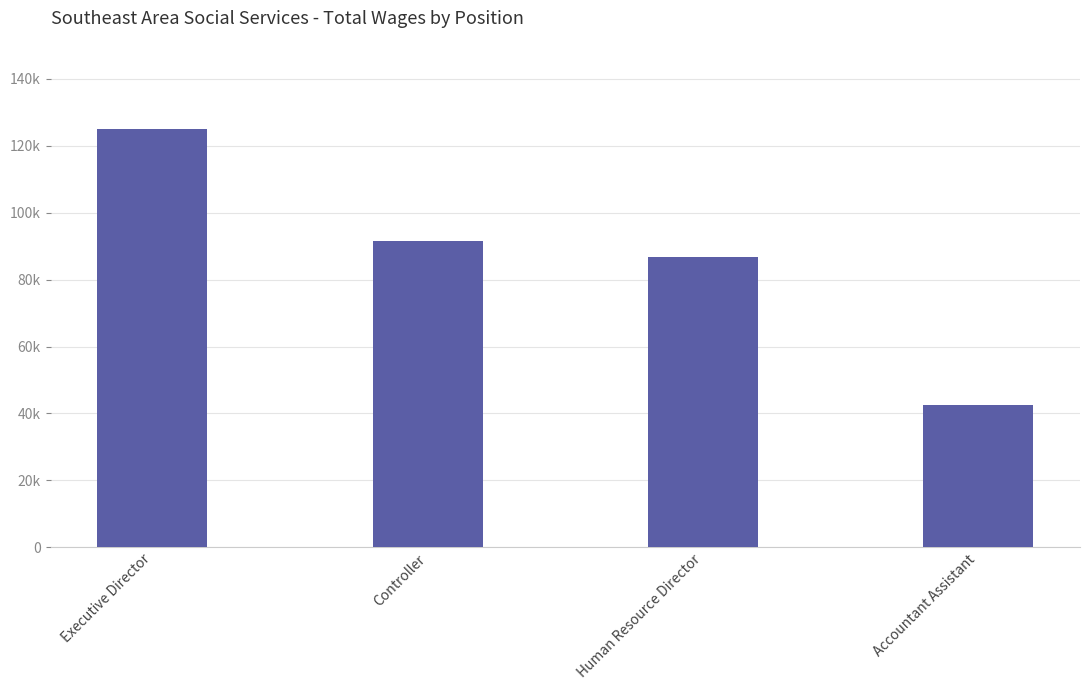

Are the bars horizontal?

No